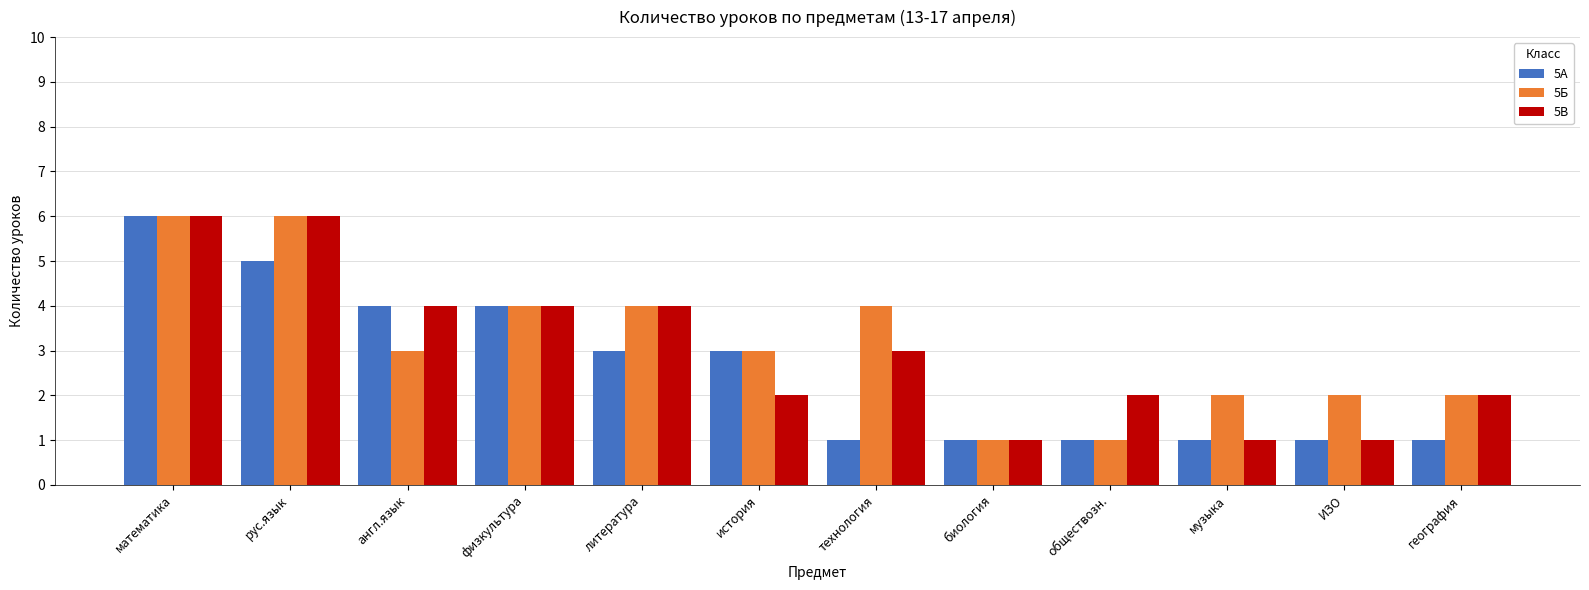

What is the label of the 2nd bar from the right?

ИЗО